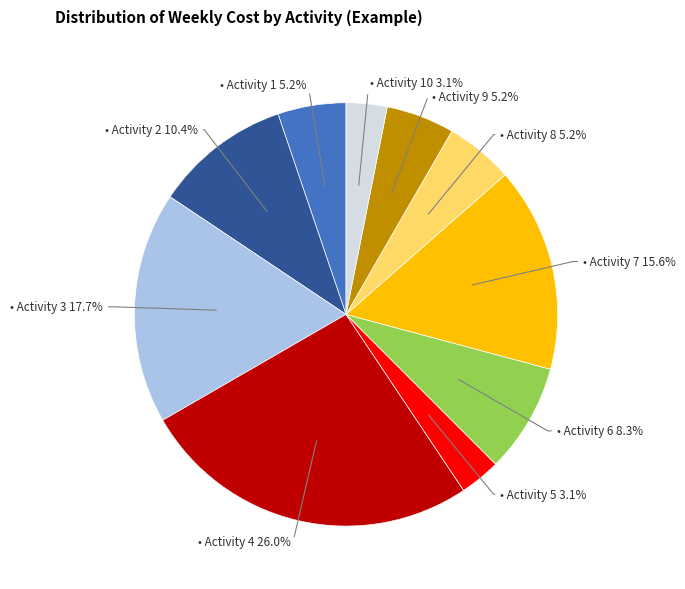

Does any single category account for the majority?

No